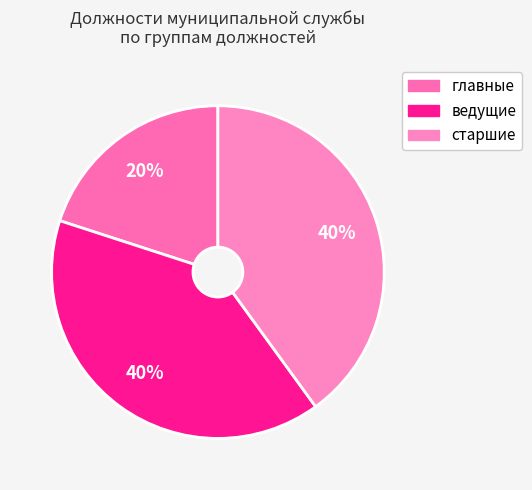

What portion of the pie excludes главные?

80.0%